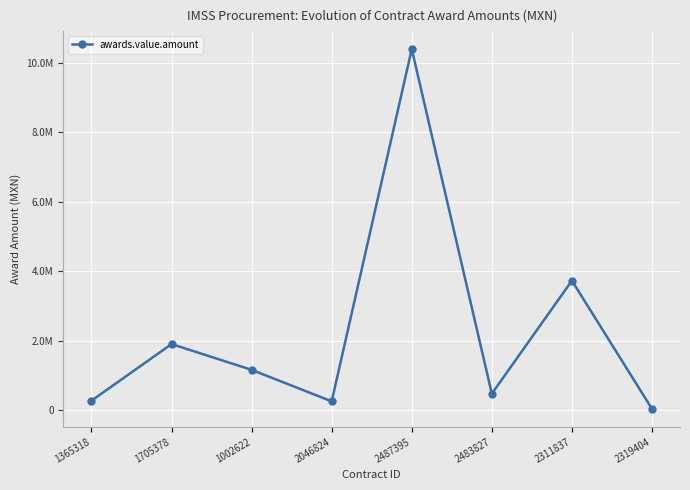

What is the value of the 6th point from the left?

475656.3